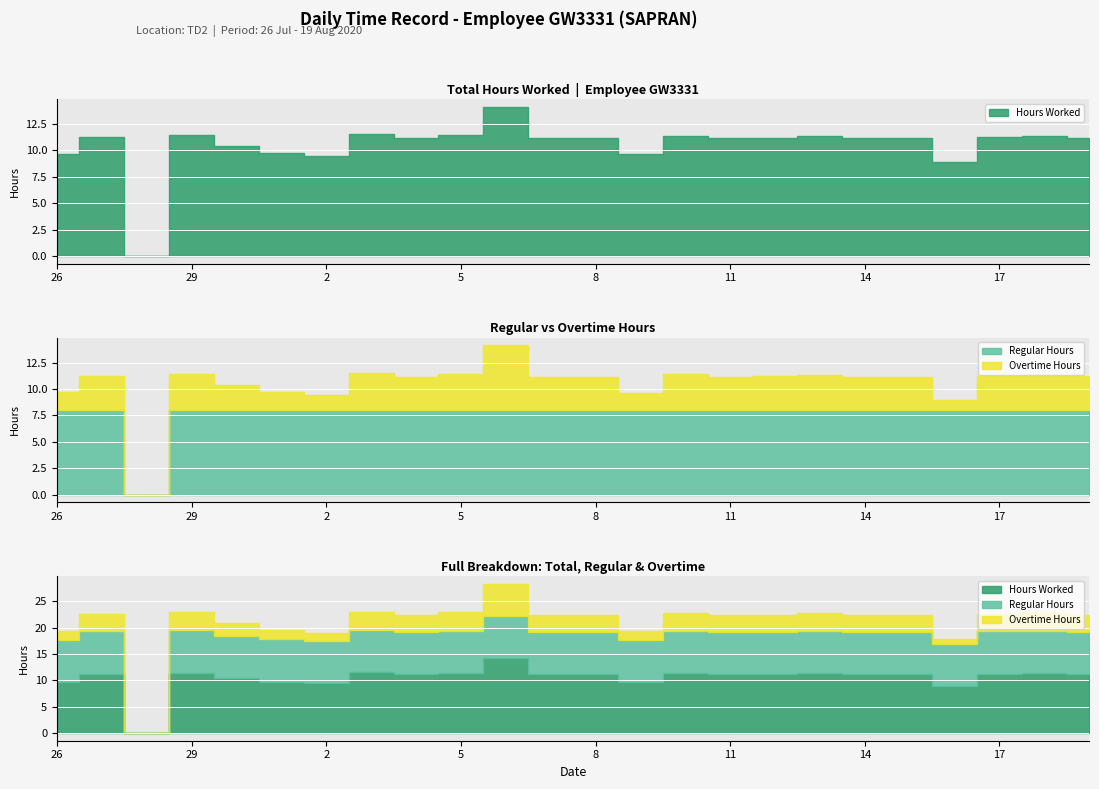

Which category has the highest value across all series?

6